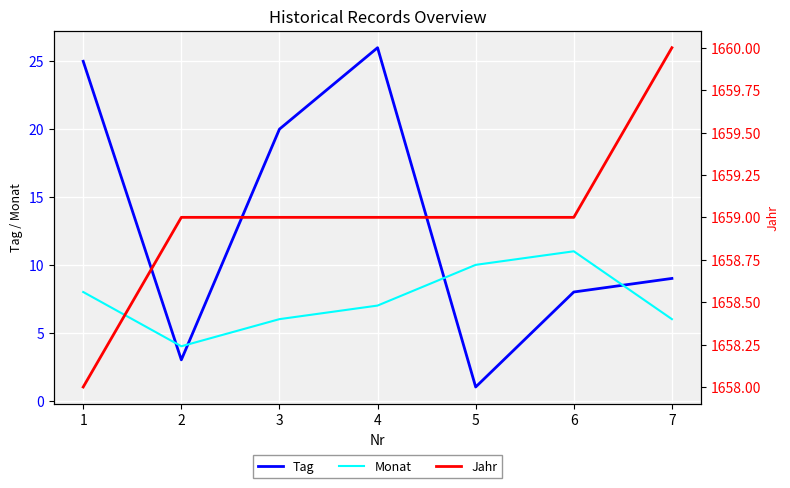

How many distinct data groups are displayed?

3